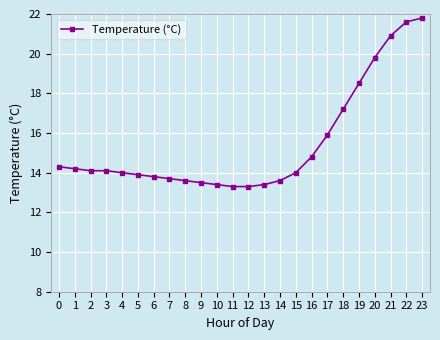

What is the ratio of the value at 16 to the value at 5?

1.1